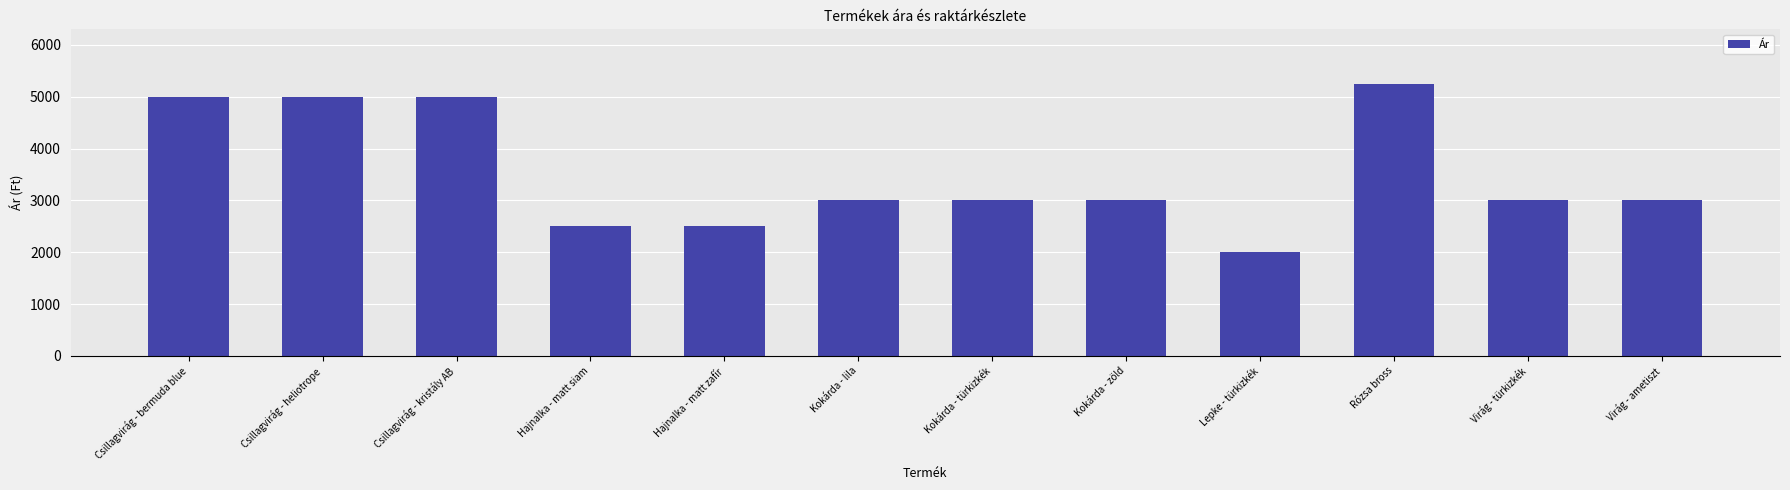

Where does the data first go above 3000?

Csillagvirág - bermuda blue